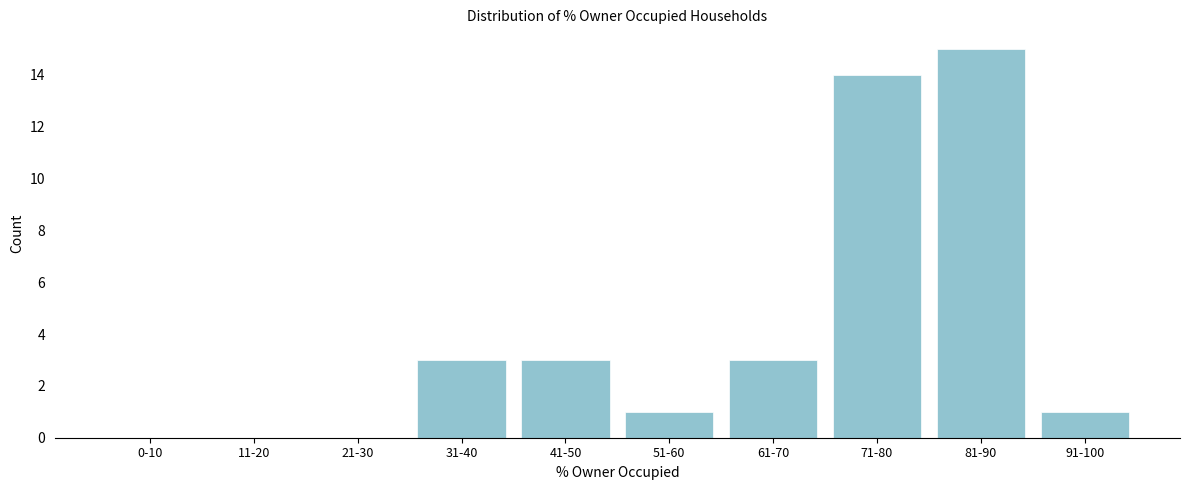

Reading right to left, transcribe all the data shown in this chart.

91-100=1	81-90=15	71-80=14	61-70=3	51-60=1	41-50=3	31-40=3	21-30=0	11-20=0	0-10=0